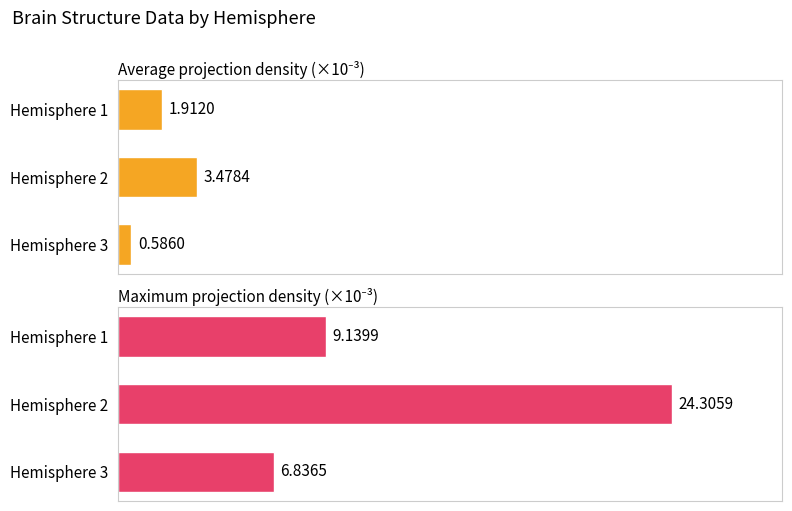

What is the difference between the maximum and second lowest values in the Average projection density (×10⁻³) series?

1.6